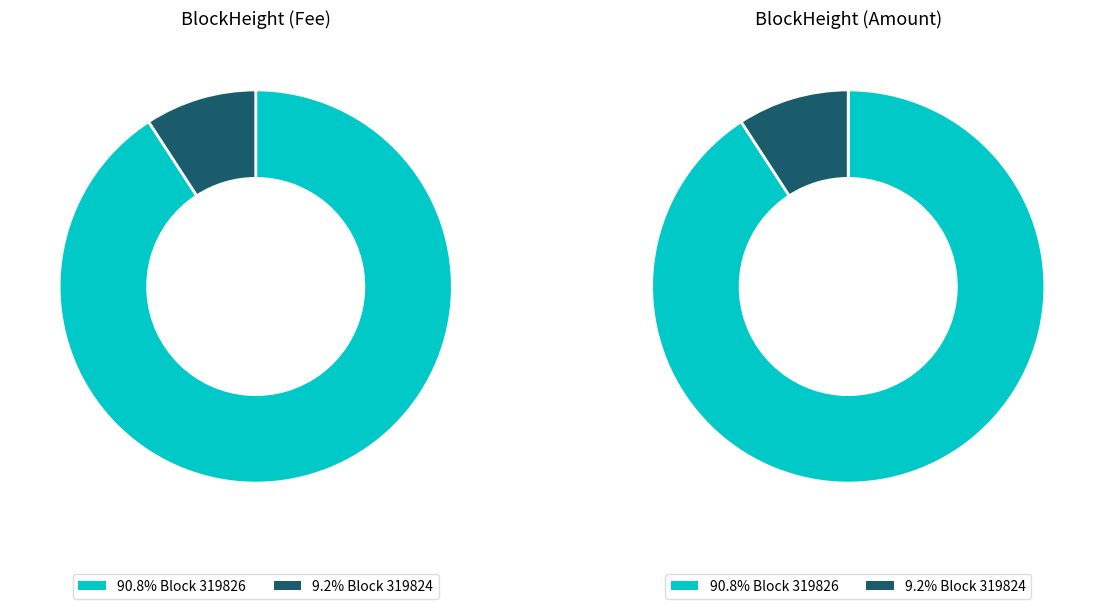

To the nearest percent, what is the combined percentage of 319826 and 319824?

100%